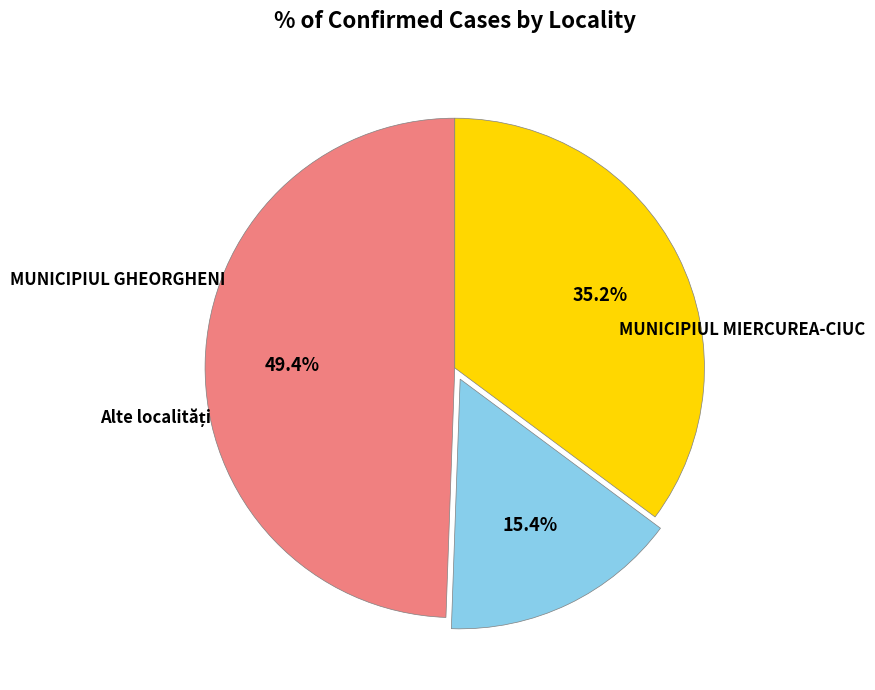

To the nearest percent, what is the difference between the largest and smallest slice percentages?

34%